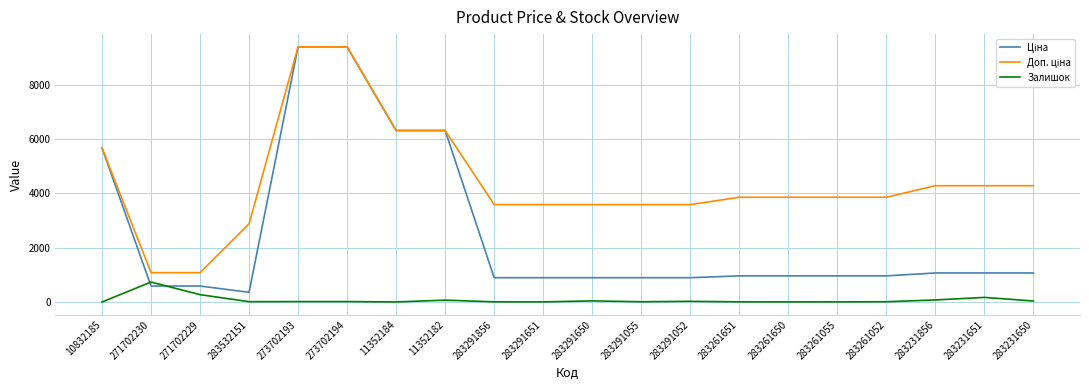

True or false: Залишок has a value of 12.0 at 283291055.

True